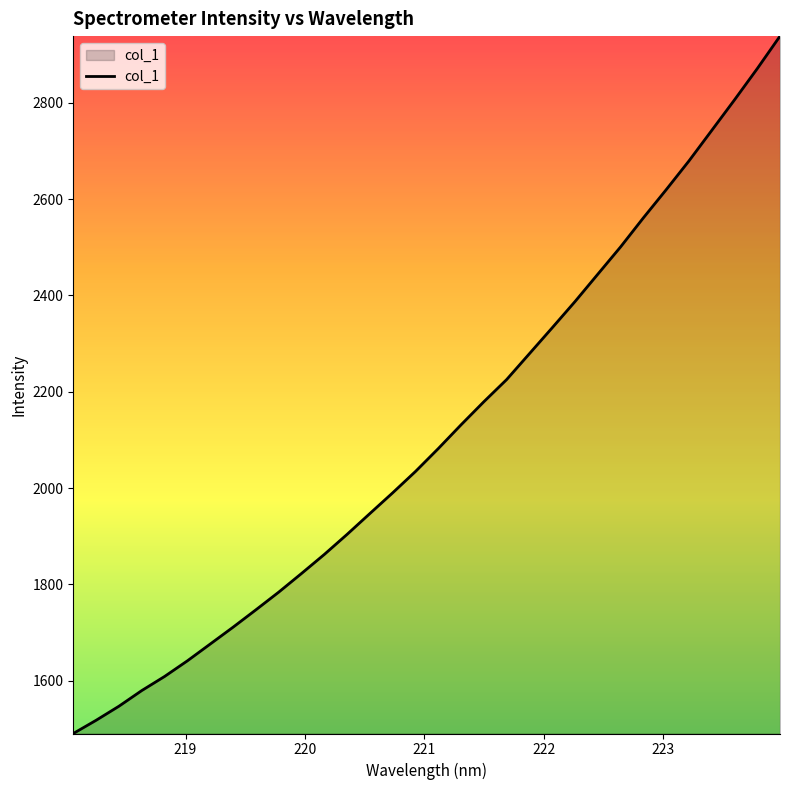

What is the maximum value shown in the chart?

2938.4